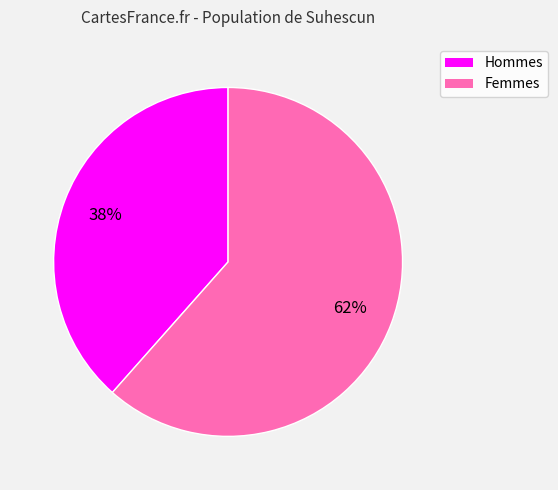

Is there any slice that represents more than half of the pie?

Yes